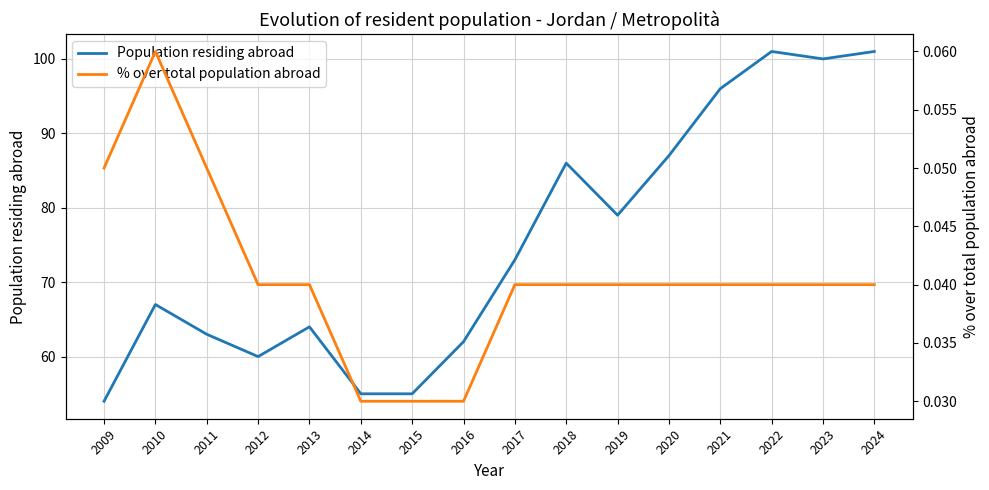

What is the difference between the maximum and minimum values in the Population residing abroad series?

47